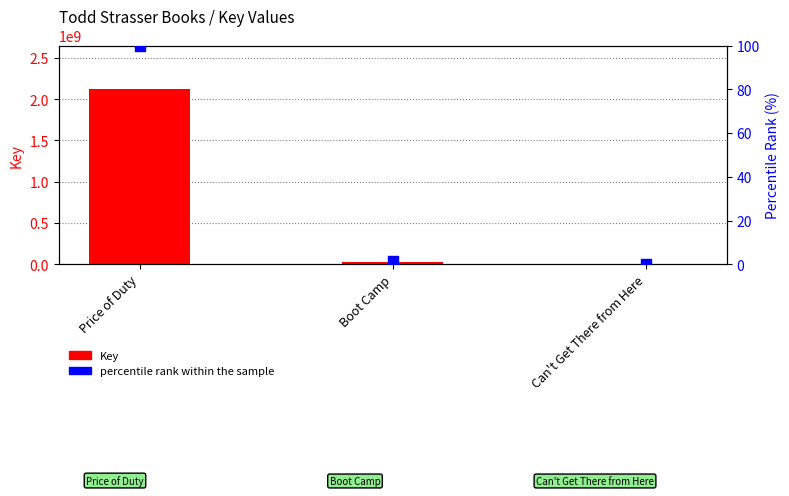

What is the total value across all series at Price of Duty?

2118818291.0